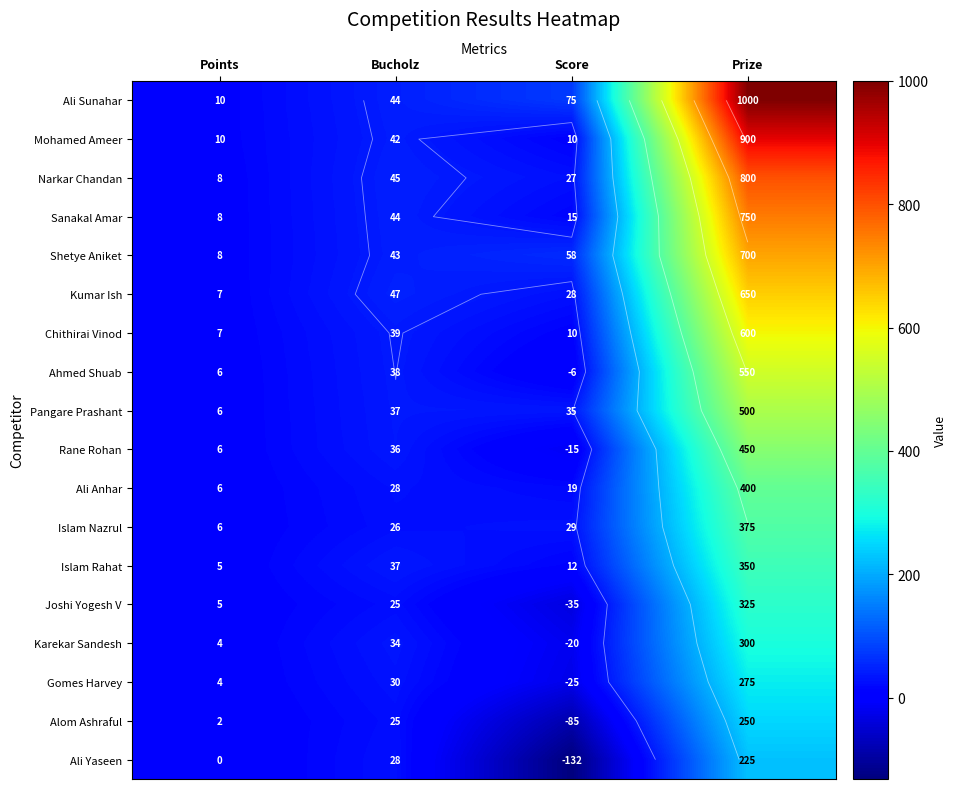

Which category has the highest value in the Ali Sunahar series?

Prize